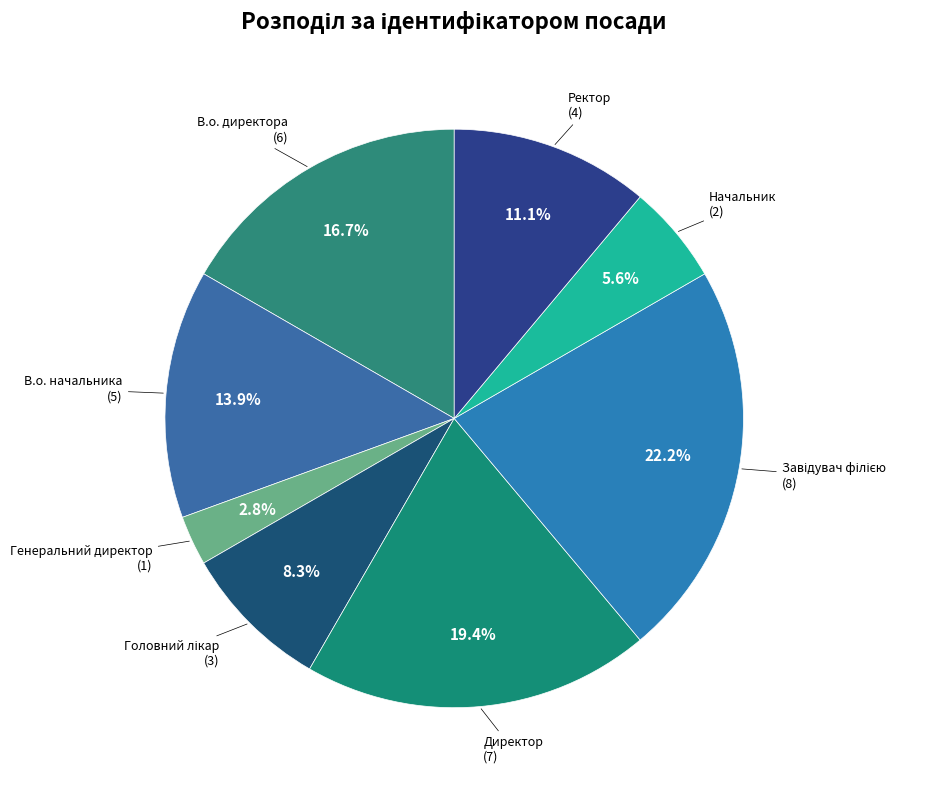

True or false: Начальник accounts for 6% of the total.

True